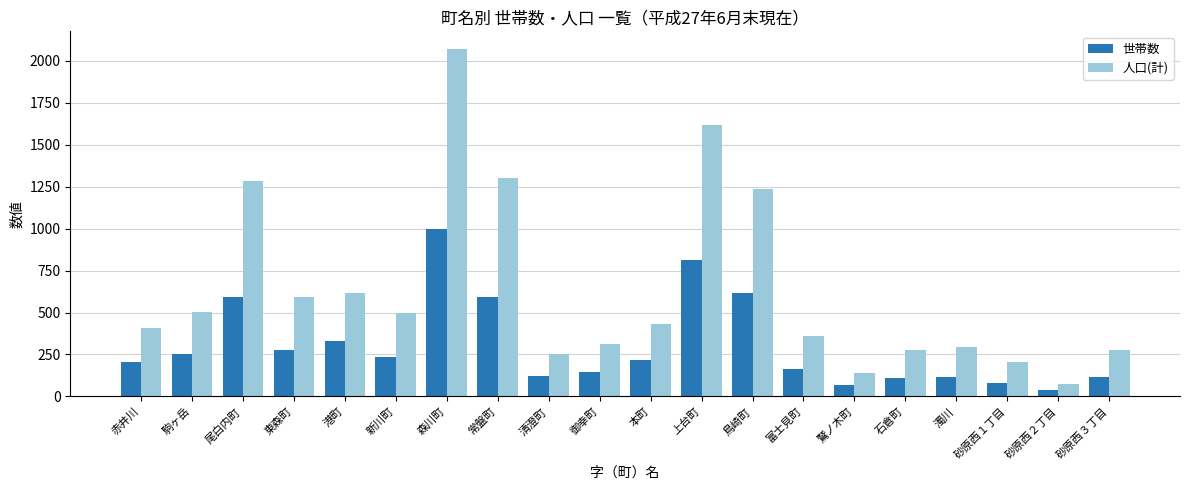

Is it true that 世帯数 equals 215 at 御幸町?

False